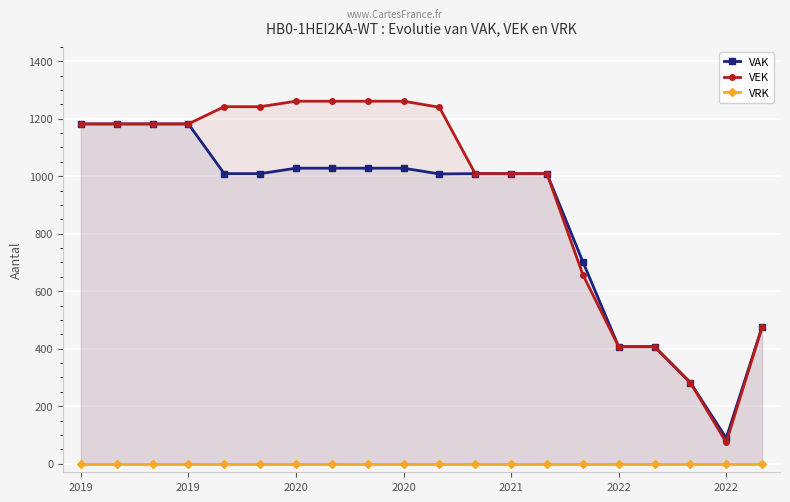

What value does the VAK series have at 14, to the nearest 10?

700